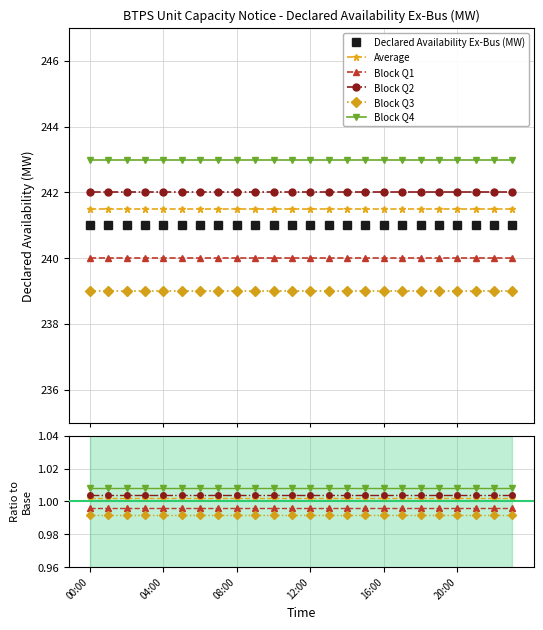

Which category has the lowest value across all series?

00:00